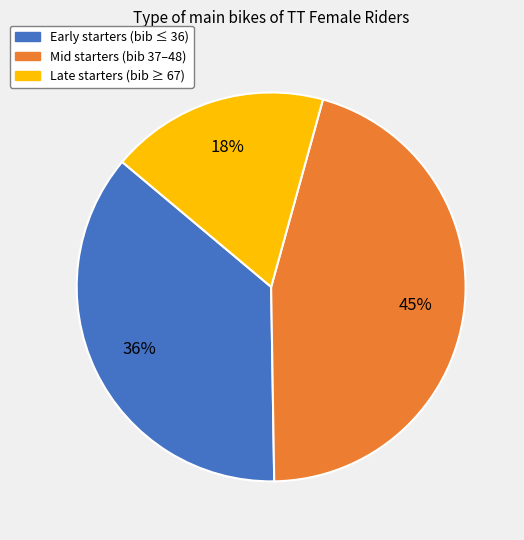

Do Mid starters (bib 37–48) and Early starters (bib ≤ 36) together represent more than half of the pie?

Yes